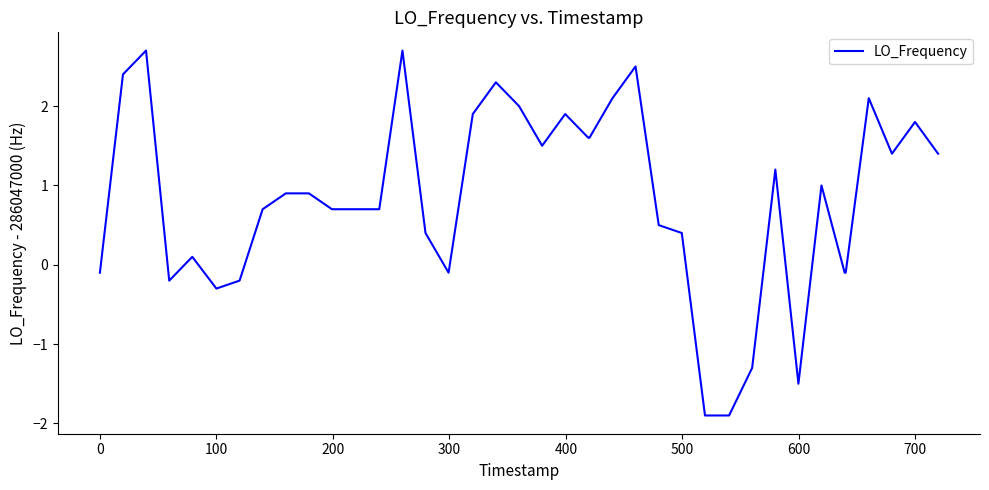

What is the minimum value shown in the chart?

-1.9